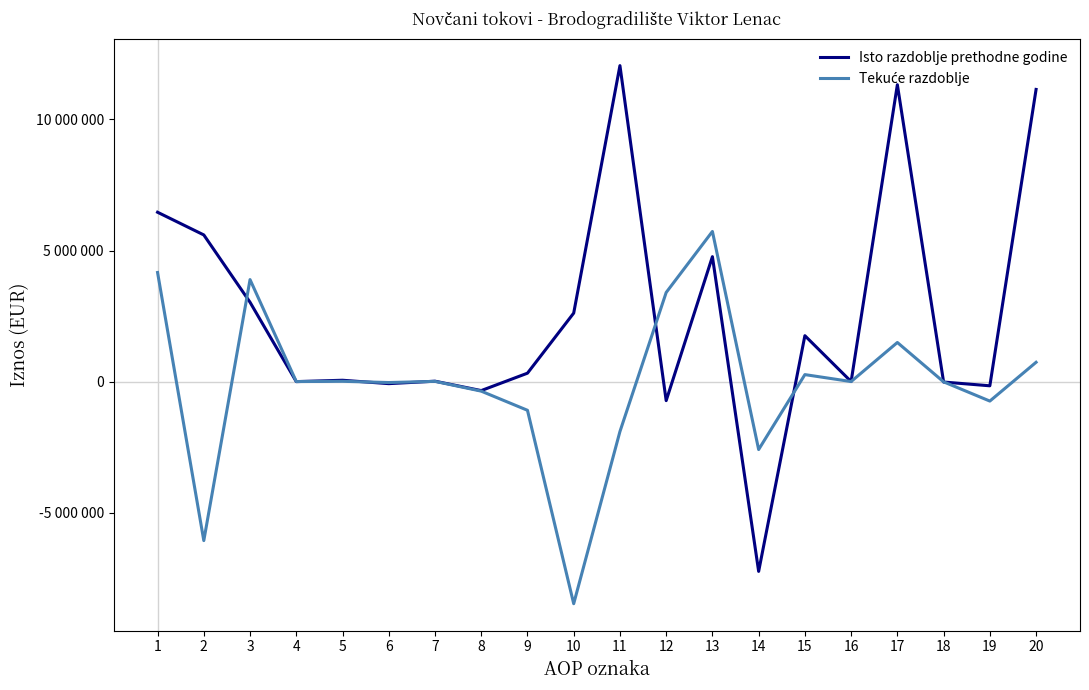

At which label does Isto razdoblje prethodne godine first exceed 319459?

1